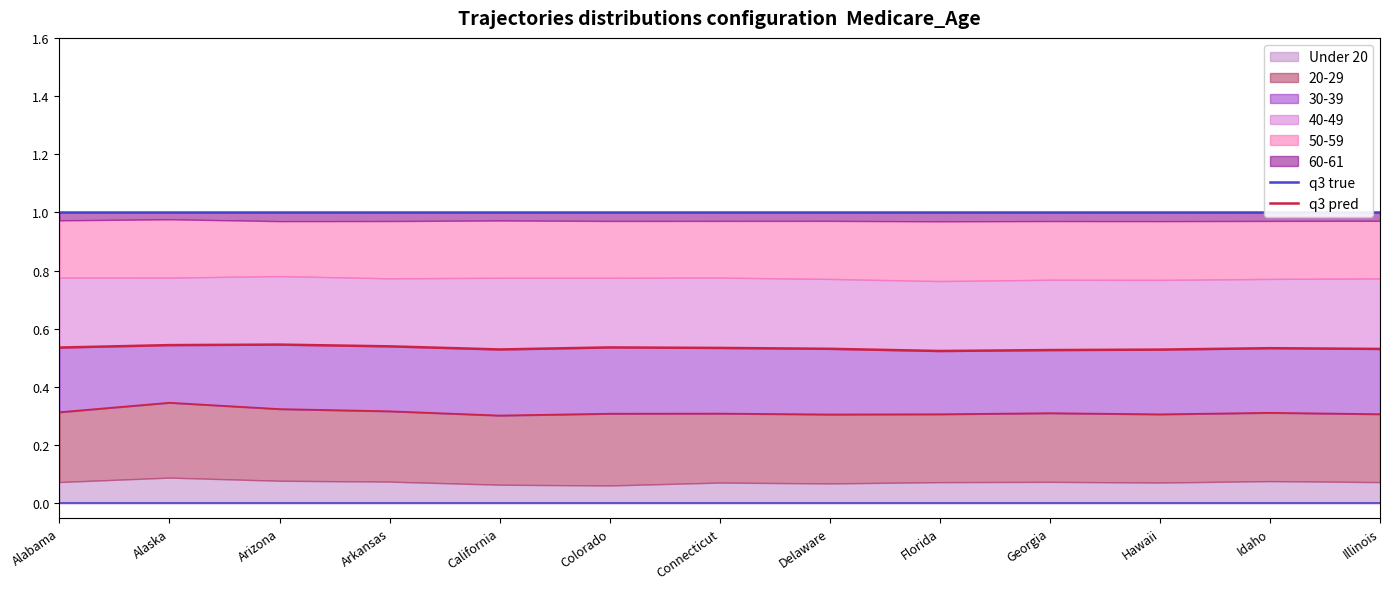

Reading left to right, what are all the values shown in this chart?

q3 true: Alabama=1.0	Alaska=1.0	Arizona=1.0	Arkansas=1.0	California=1.0	Colorado=1.0	Connecticut=1.0	Delaware=1.0	Florida=1.0	Georgia=1.0	Hawaii=1.0	Idaho=1.0	Illinois=1.0
q3 pred: Alabama=0.5	Alaska=0.5	Arizona=0.5	Arkansas=0.5	California=0.5	Colorado=0.5	Connecticut=0.5	Delaware=0.5	Florida=0.5	Georgia=0.5	Hawaii=0.5	Idaho=0.5	Illinois=0.5